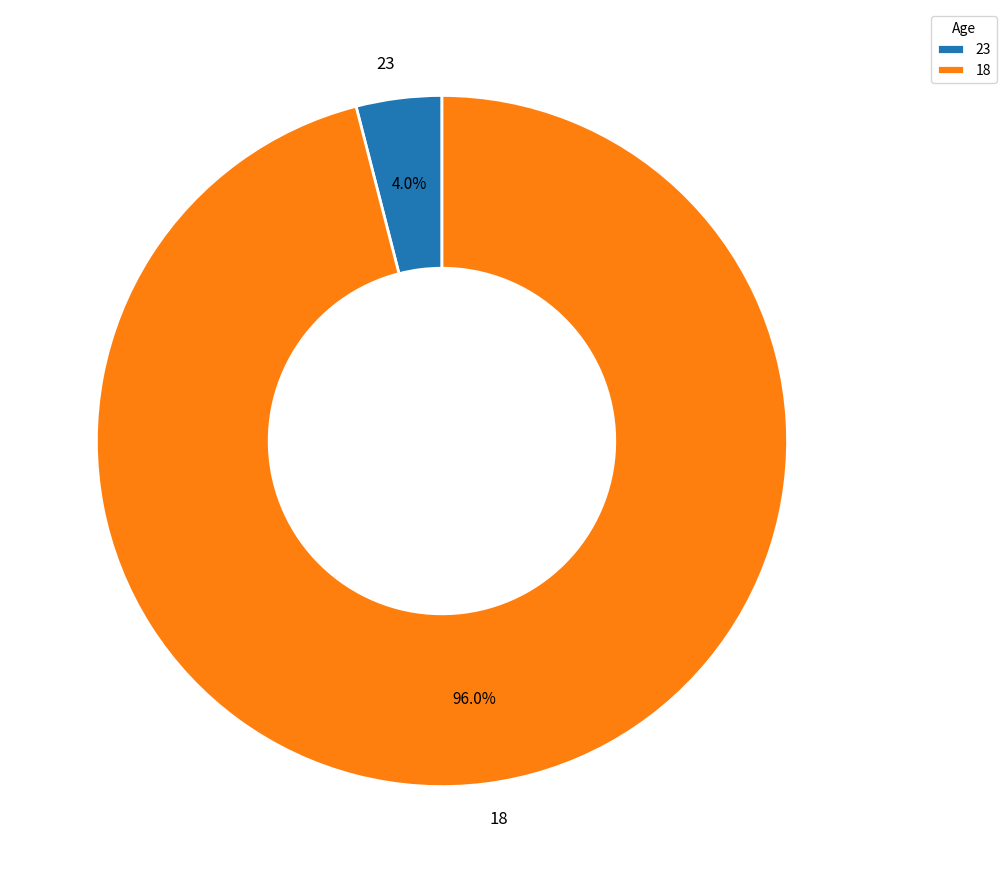

Rank the categories by value from lowest to highest.

23, 18